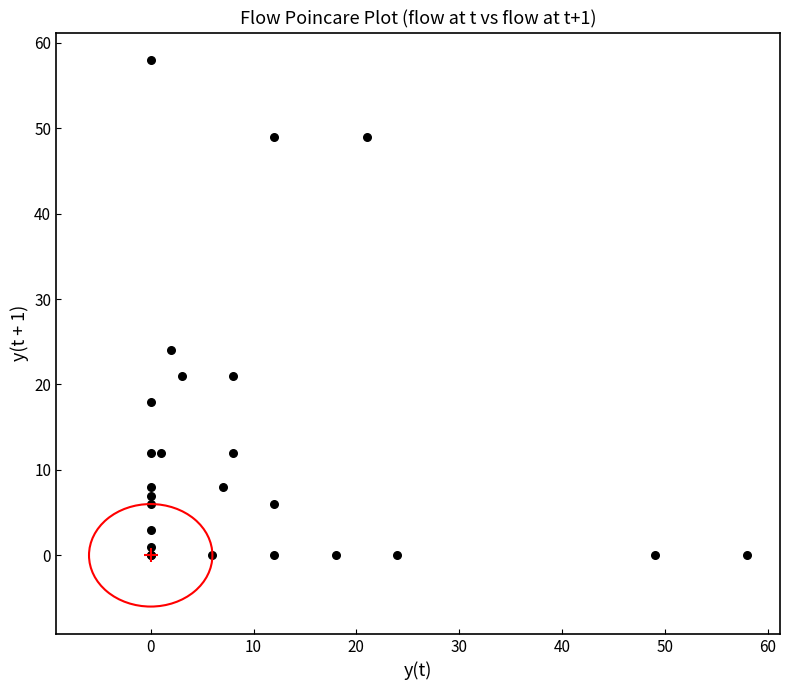

What Y value in the scatter plot is closest to 29?

24